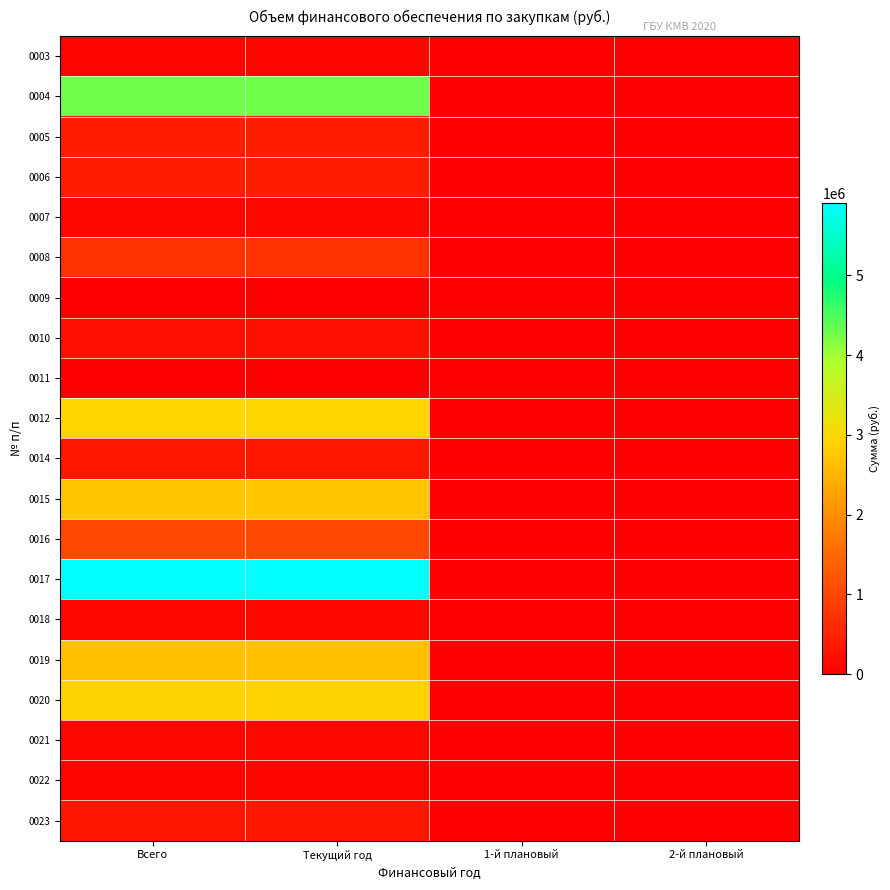

What is the maximum value shown in the chart?

5911758.6